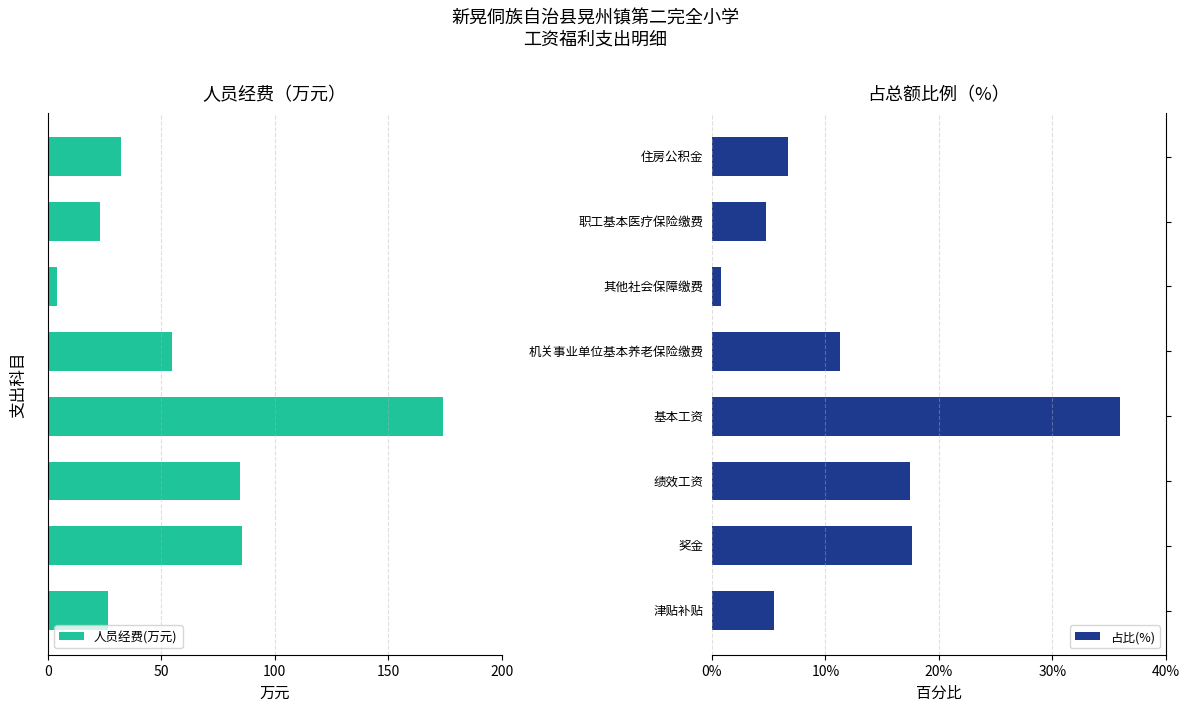

What is the difference between the maximum and minimum values in the 占比(%) series?

35.1